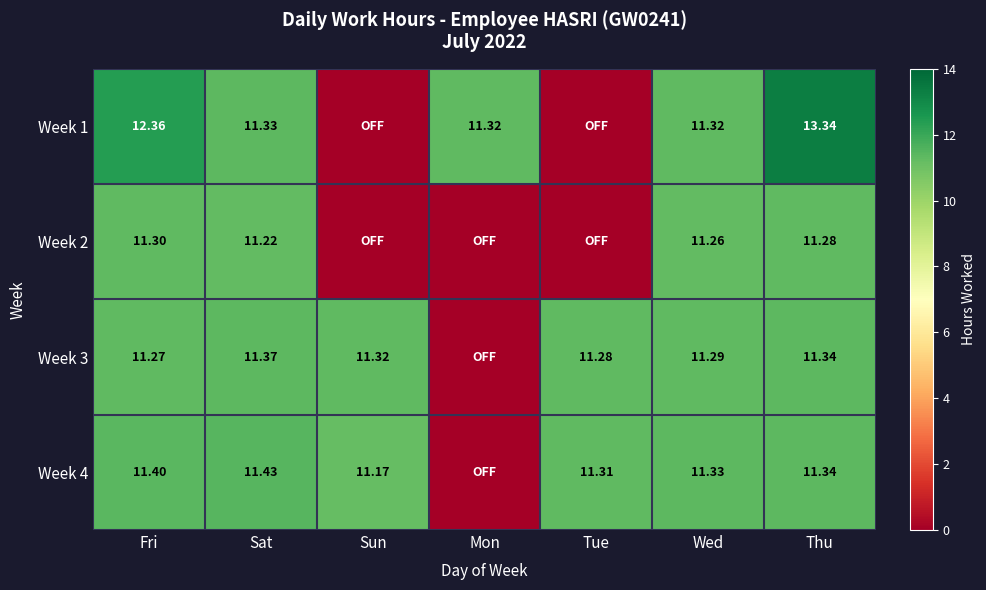

At which category does the chart reach its peak across all series?

Thu